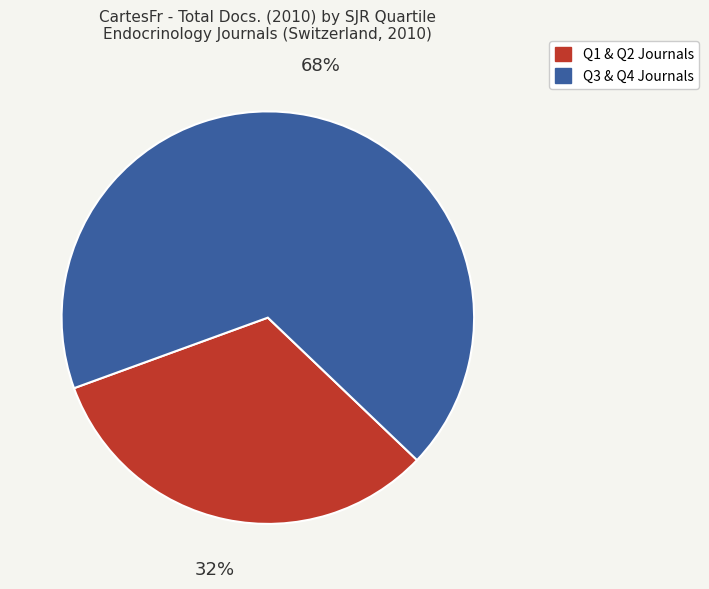

Is there a majority slice in this chart?

Yes